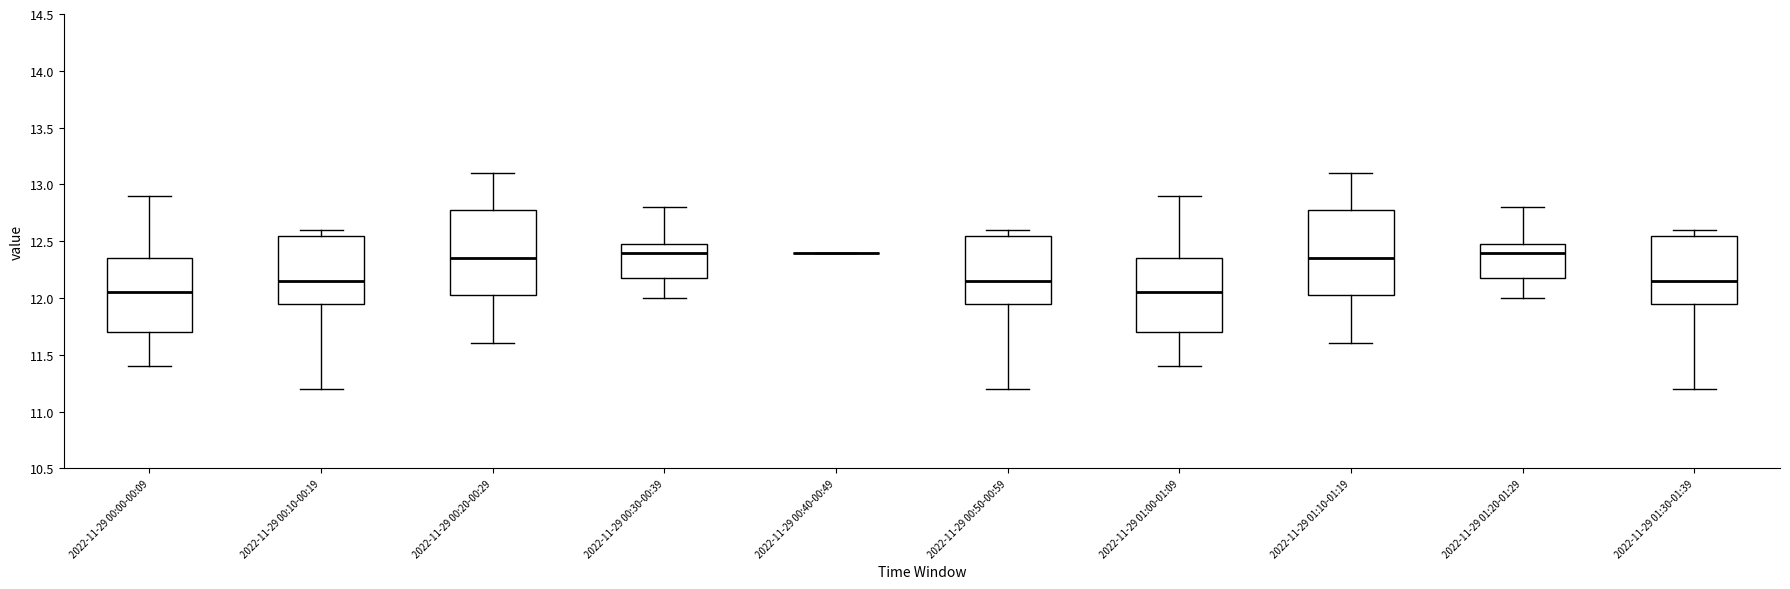

Reading left to right, read every box against the y-axis: the position of its median line, the range the box covers, and the ends of its whiskers. The values are not printed on the chart, so give them approximately, as read against the axis.

2022-11-29 00:00-00:09: median 12.05, box 11.70 to 12.35, whiskers 11.40 to 12.90
2022-11-29 00:10-00:19: median 12.15, box 11.95 to 12.55, whiskers 11.20 to 12.60
2022-11-29 00:20-00:29: median 12.35, box 12.05 to 12.80, whiskers 11.60 to 13.10
2022-11-29 00:30-00:39: median 12.40, box 12.20 to 12.50, whiskers 12.00 to 12.80
2022-11-29 00:40-00:49: box collapsed to a line at 12.40, whiskers 12.40 to 12.40
2022-11-29 00:50-00:59: median 12.15, box 11.95 to 12.55, whiskers 11.20 to 12.60
2022-11-29 01:00-01:09: median 12.05, box 11.70 to 12.35, whiskers 11.40 to 12.90
2022-11-29 01:10-01:19: median 12.35, box 12.05 to 12.80, whiskers 11.60 to 13.10
2022-11-29 01:20-01:29: median 12.40, box 12.20 to 12.50, whiskers 12.00 to 12.80
2022-11-29 01:30-01:39: median 12.15, box 11.95 to 12.55, whiskers 11.20 to 12.60